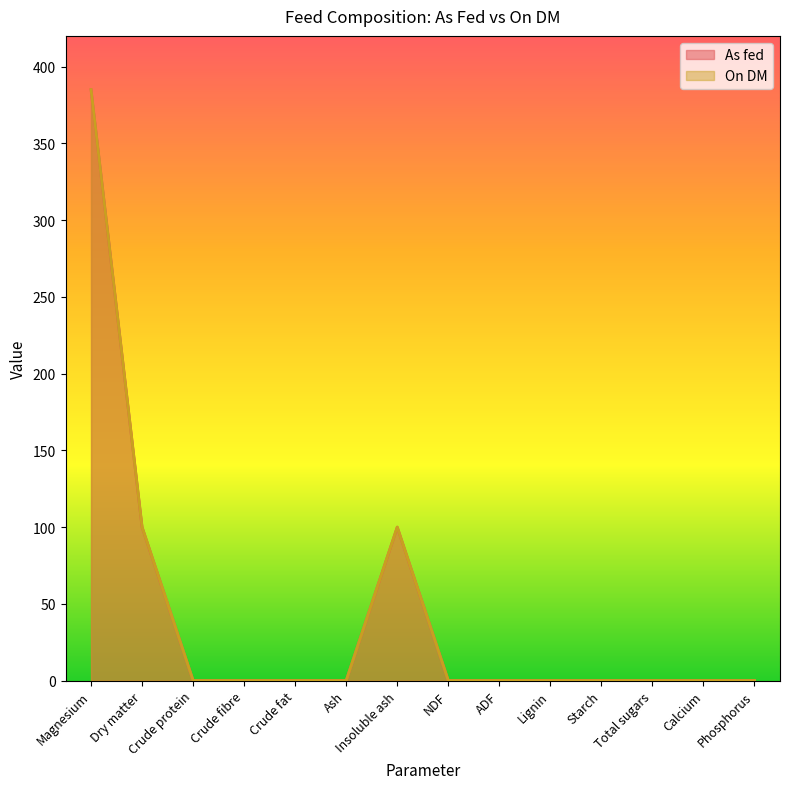

Reading left to right, list all the values displayed in this chart.

As fed: Magnesium=385.0	Dry matter=99.9	Crude protein=0.0	Crude fibre=0.0	Crude fat=0.0	Ash=0.0	Insoluble ash=99.9	NDF=0.0	ADF=0.0	Lignin=0.0	Starch=0.0	Total sugars=0.0	Calcium=0.0	Phosphorus=0.0
On DM: Magnesium=385.0	Dry matter=100.0	Crude protein=0.0	Crude fibre=0.0	Crude fat=0.0	Ash=0.0	Insoluble ash=100.0	NDF=0.0	ADF=0.0	Lignin=0.0	Starch=0.0	Total sugars=0.0	Calcium=0.0	Phosphorus=0.0